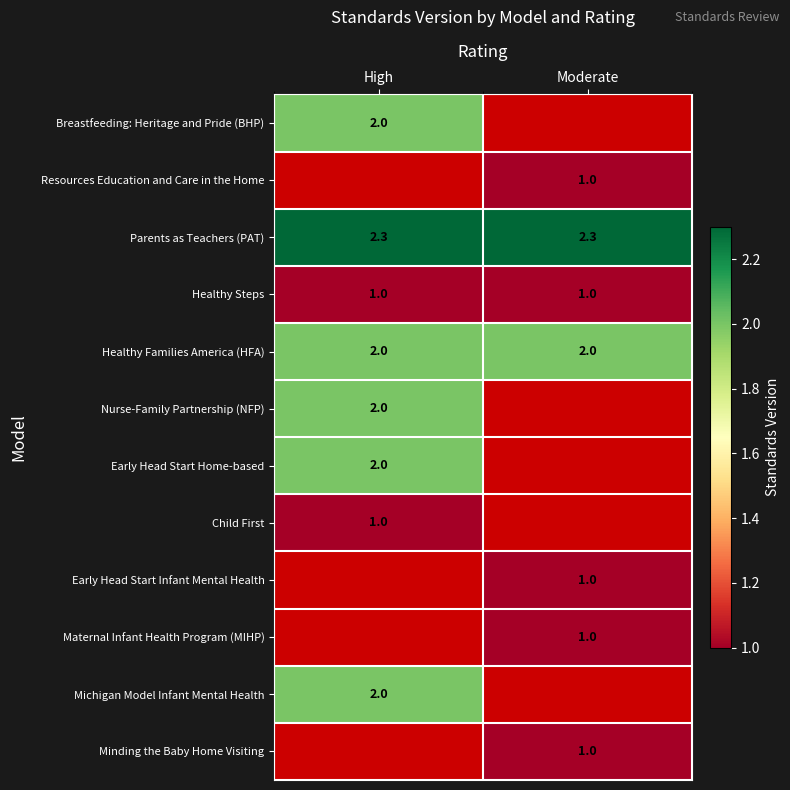

What is the highest value of the Healthy Steps series?

1.0